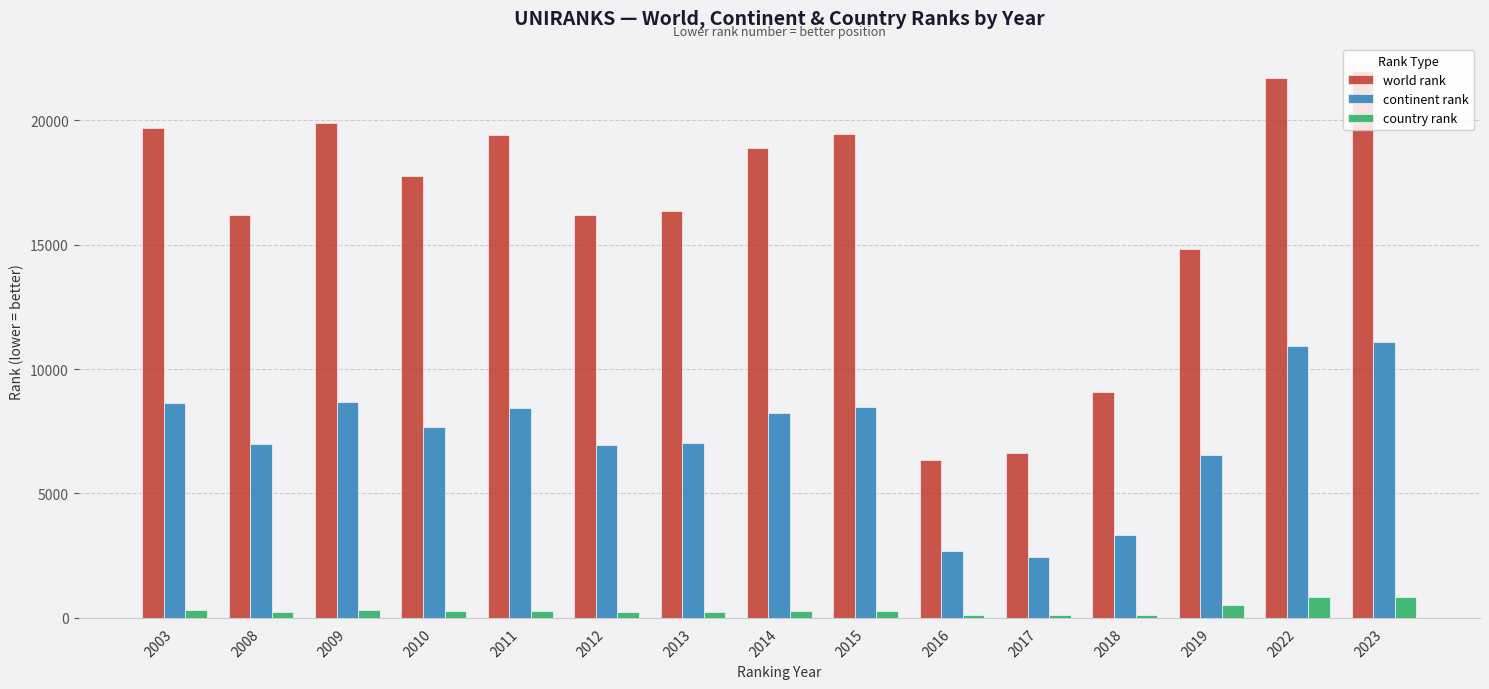

The value of continent rank at 2016 is 736. True or false?

False